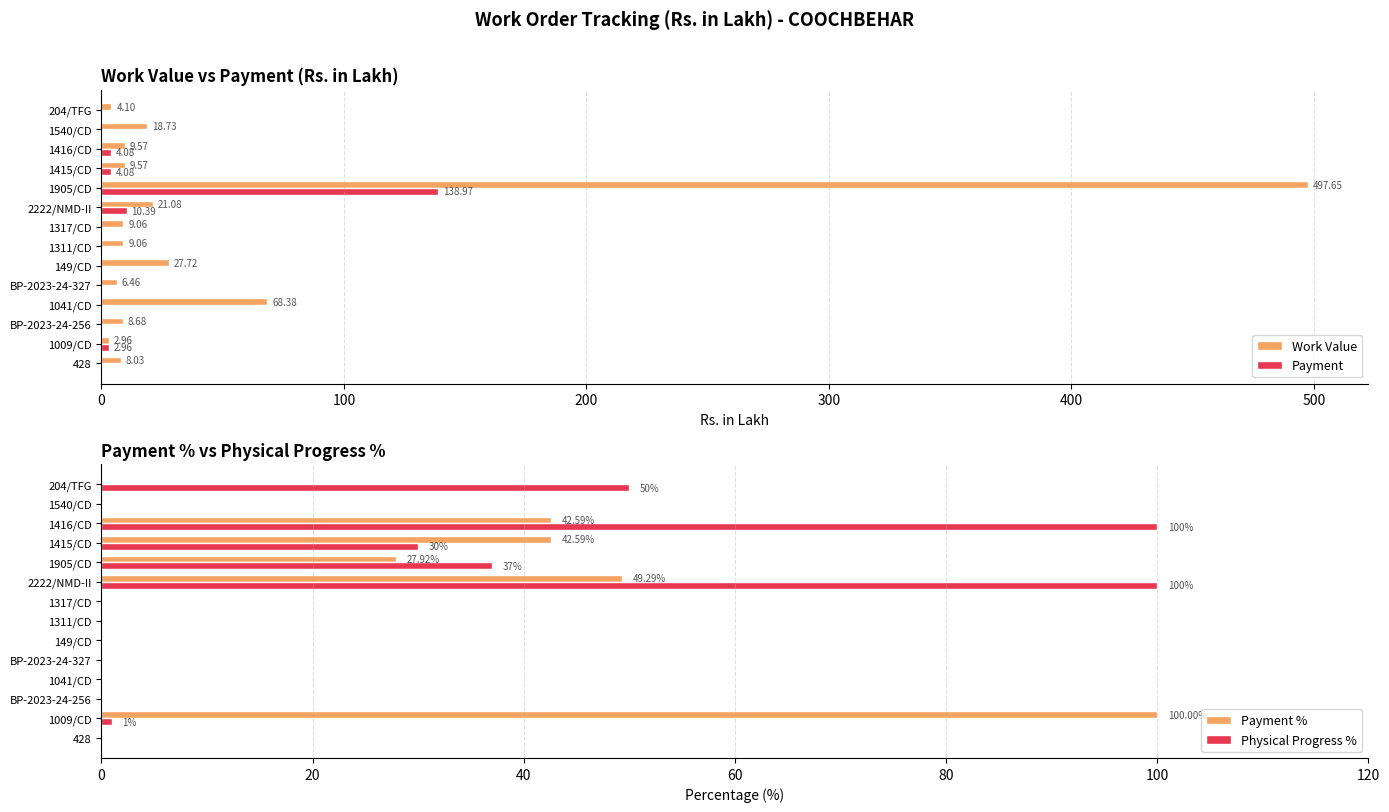

List the series in order of their peak value, lowest first.

Payment %, Physical Progress %, Payment, Work Value